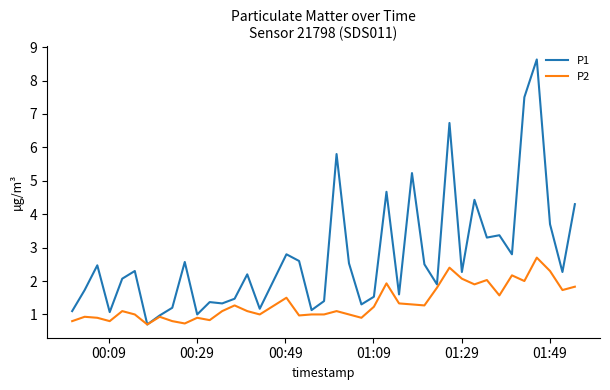

Reading left to right, transcribe all the data shown in this chart.

P1: 1.1	1.7	2.5	1.1	2.1	2.3	0.7	1.0	1.2	2.6	1.0	1.4	1.3	1.5	2.2	1.2	2.8	2.6	1.1	1.4	5.8	2.5	1.3	1.5	4.7	1.6	5.2	2.5	1.9	6.7	2.3	4.4	3.3	3.4	2.8	7.5	8.6	3.7	2.3	4.3
P2: 0.8	0.9	0.9	0.8	1.1	1.0	0.7	0.9	0.8	0.7	0.9	0.8	1.1	1.3	1.1	1.0	1.5	1.0	1.0	1.0	1.1	1.0	0.9	1.2	1.9	1.3	1.3	1.3	1.8	2.4	2.1	1.9	2.0	1.6	2.2	2.0	2.7	2.3	1.7	1.8